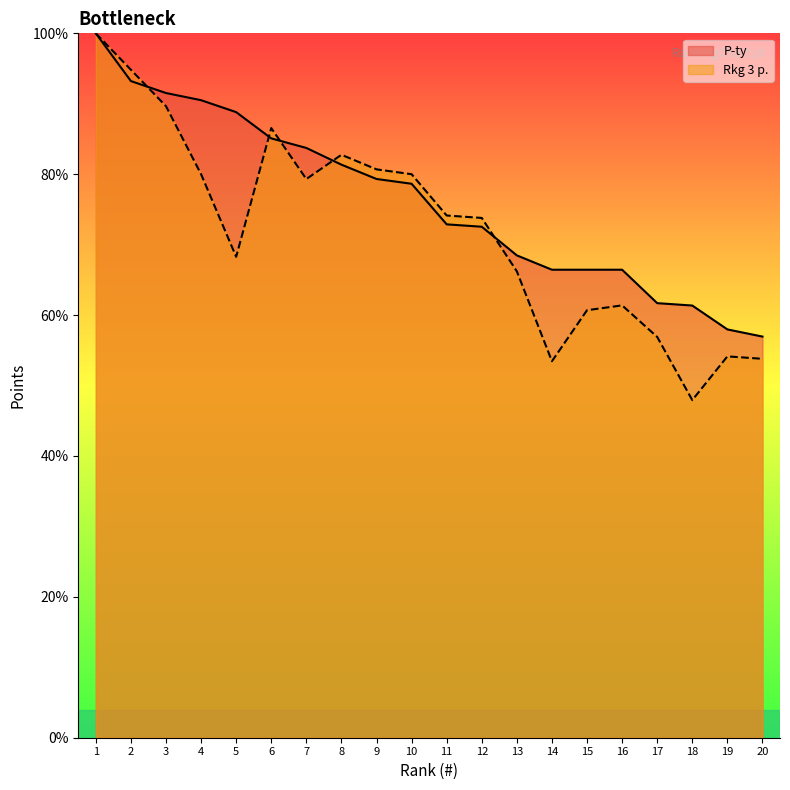

True or false: P-ty has a value of 56.9 at 20.

True